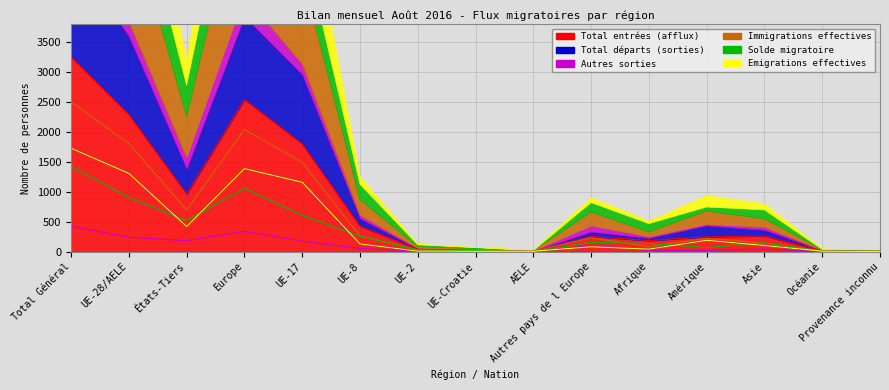

What is the total value across all series at UE-17?

6385